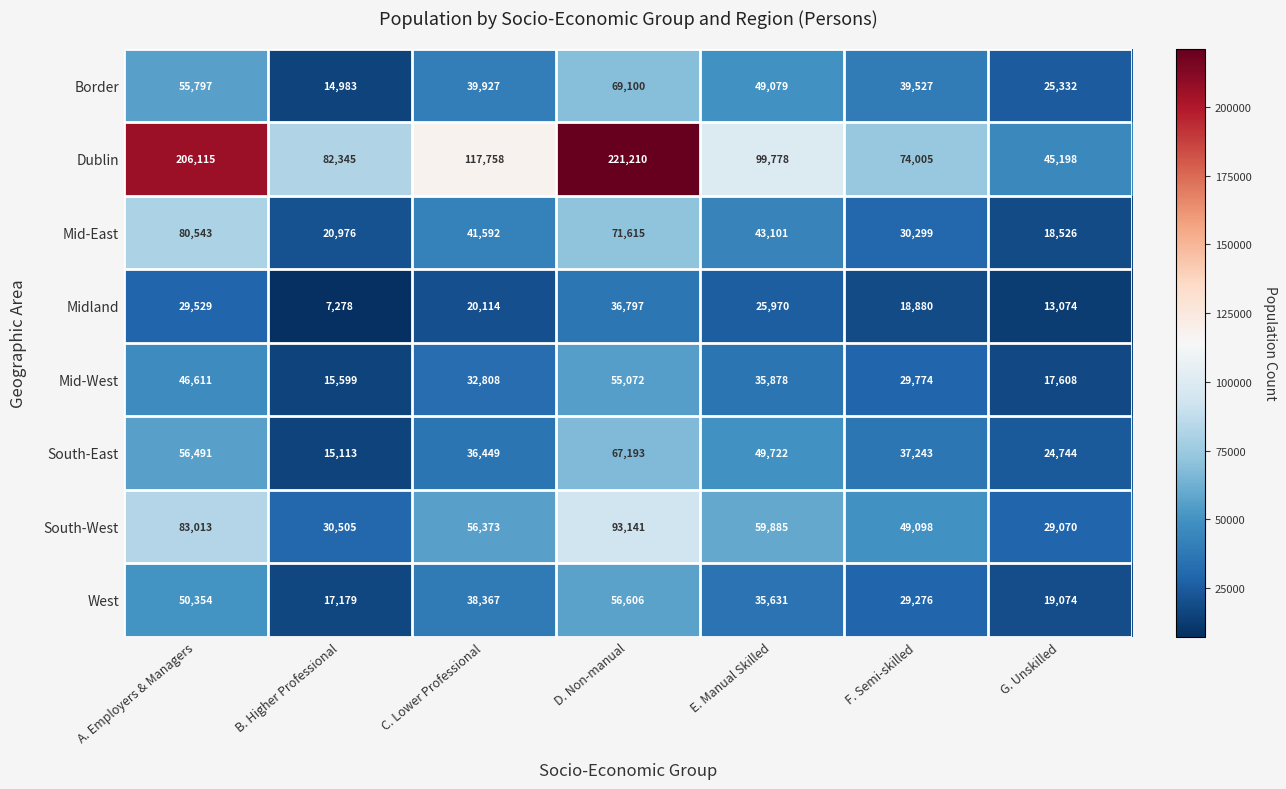

Which label corresponds to the smallest value in the chart?

B. Higher Professional